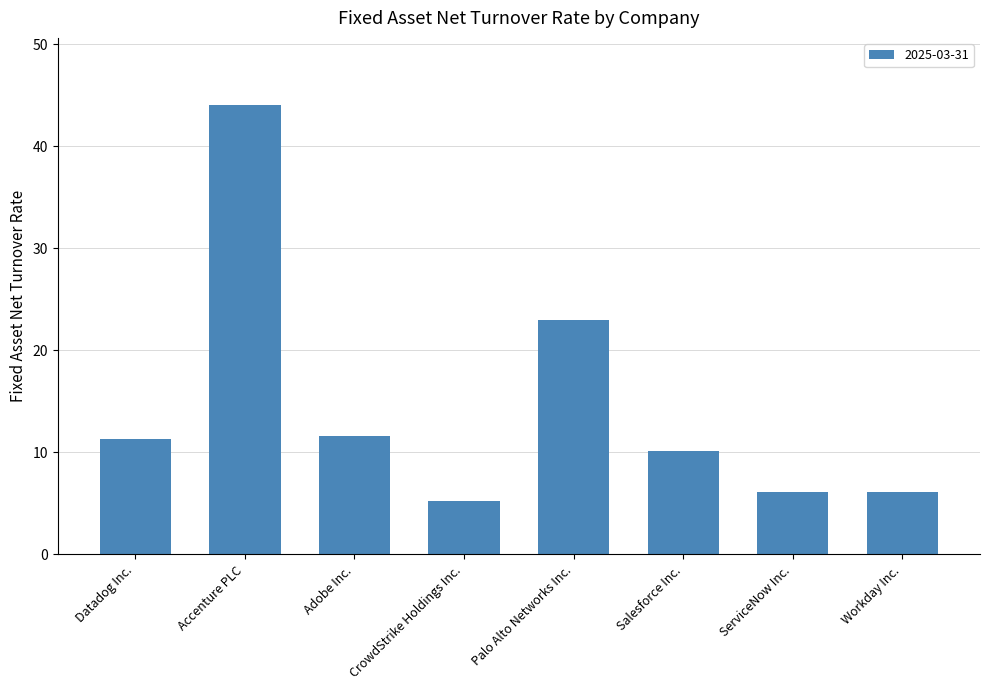

Which has a higher value, Workday Inc. or Datadog Inc.?

Datadog Inc.